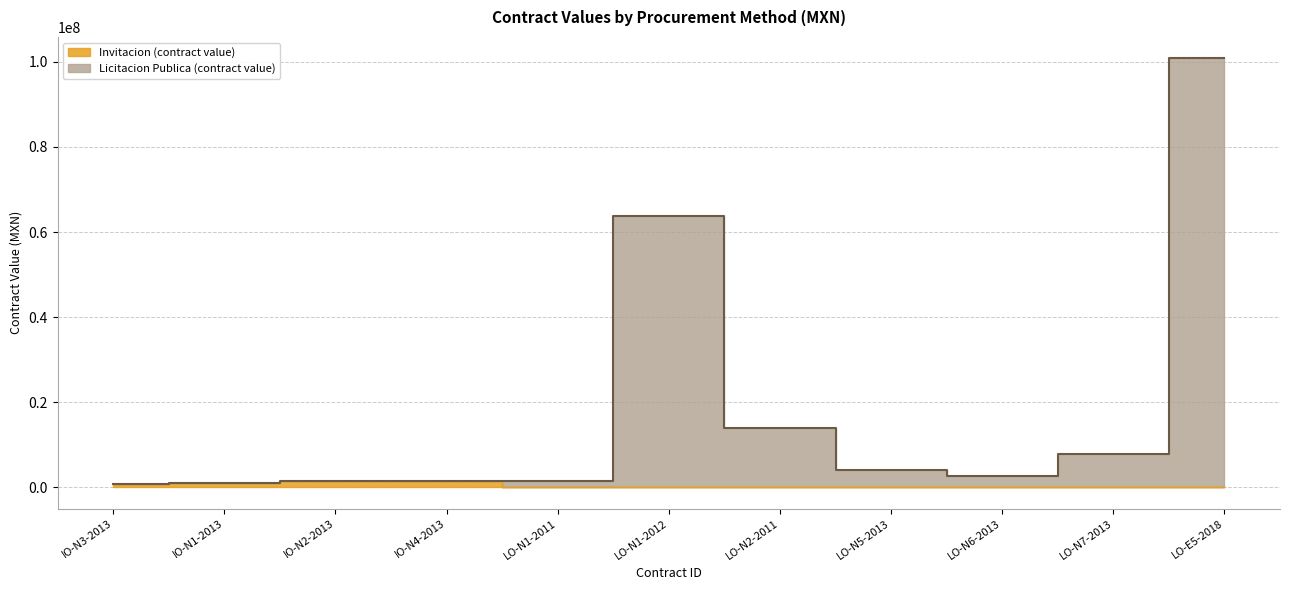

True or false: Licitacion Publica (contract value) and Invitacion (contract value) cross at least once.

False